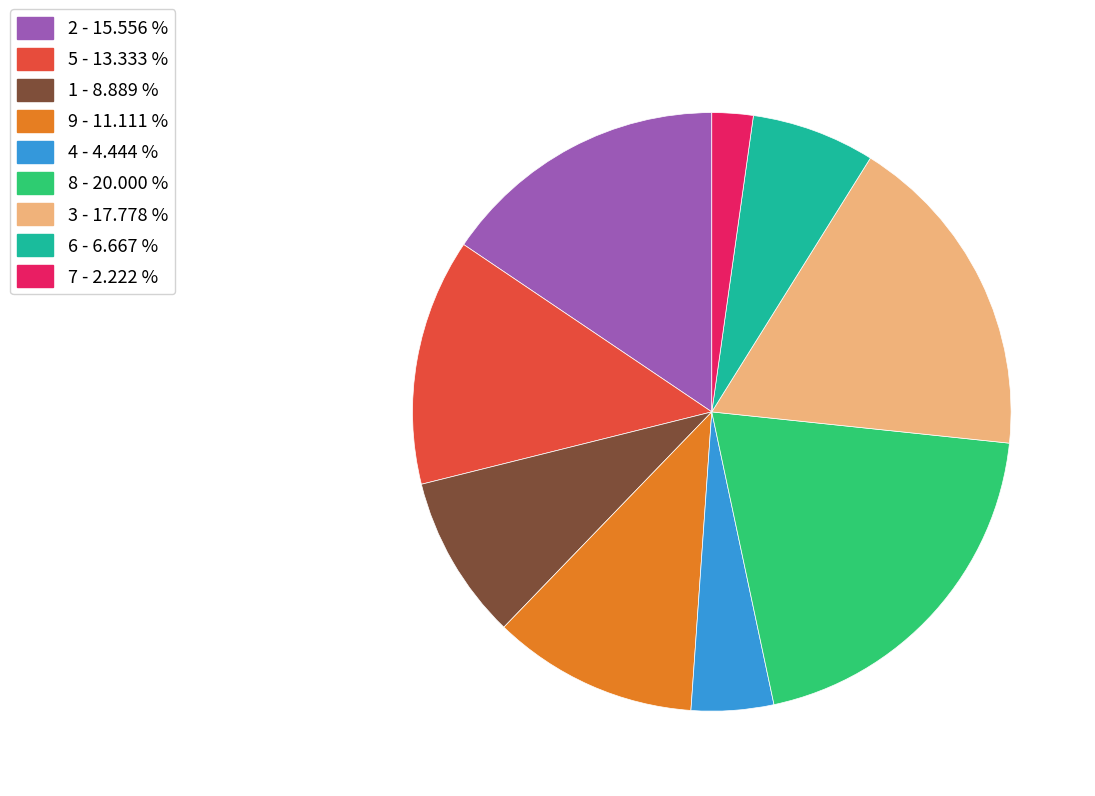

Which category has the biggest portion of the pie?

8 - 20.000 %